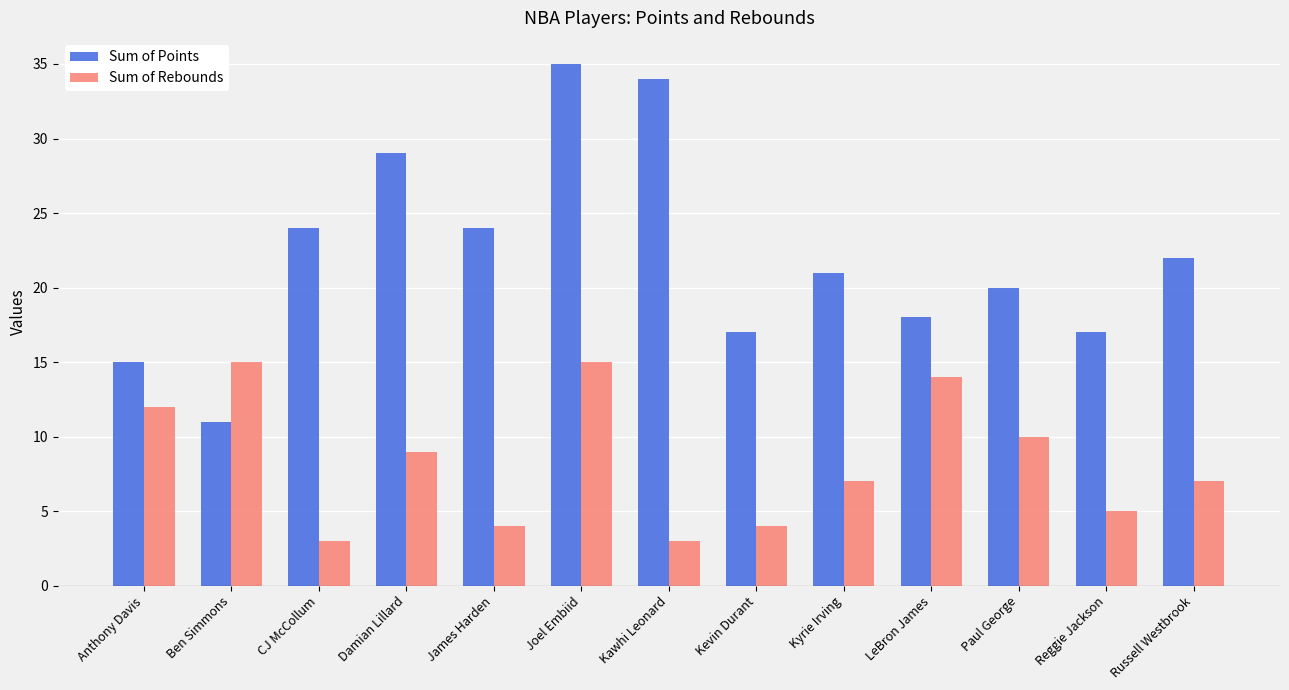

At which category is the sum across all series the highest?

Joel Embiid